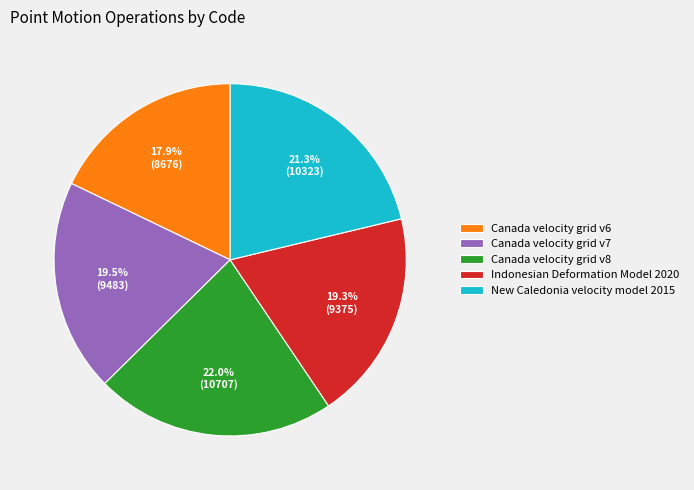

What percentage is the Indonesian Deformation Model 2020 slice, to the nearest percent?

19%